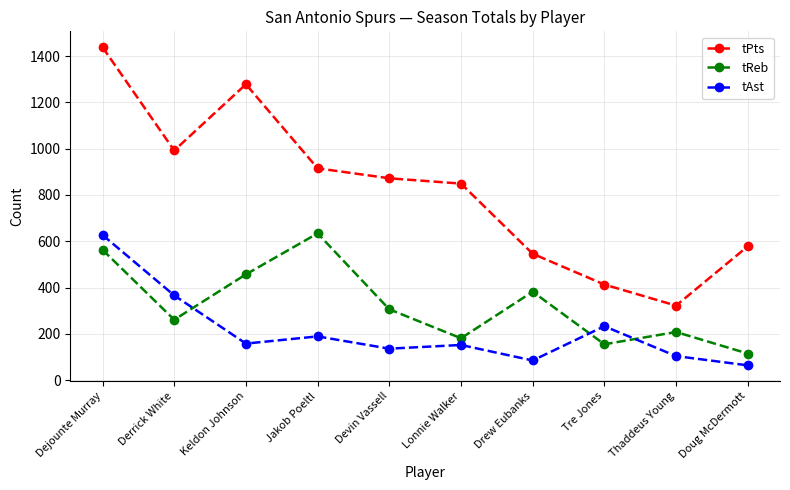

What is the difference between the maximum and minimum values in the tPts series?

1116